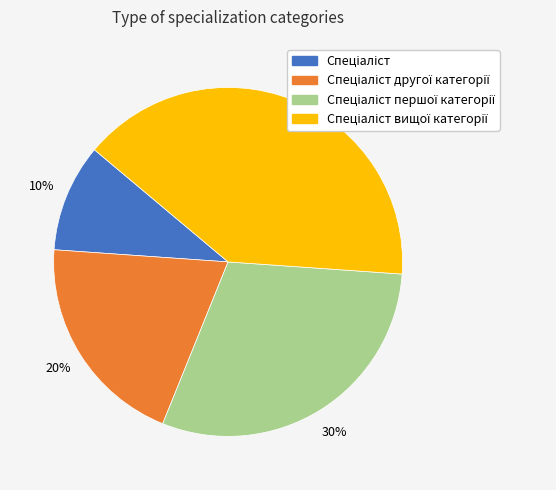

Count the number of slices in the pie.

4